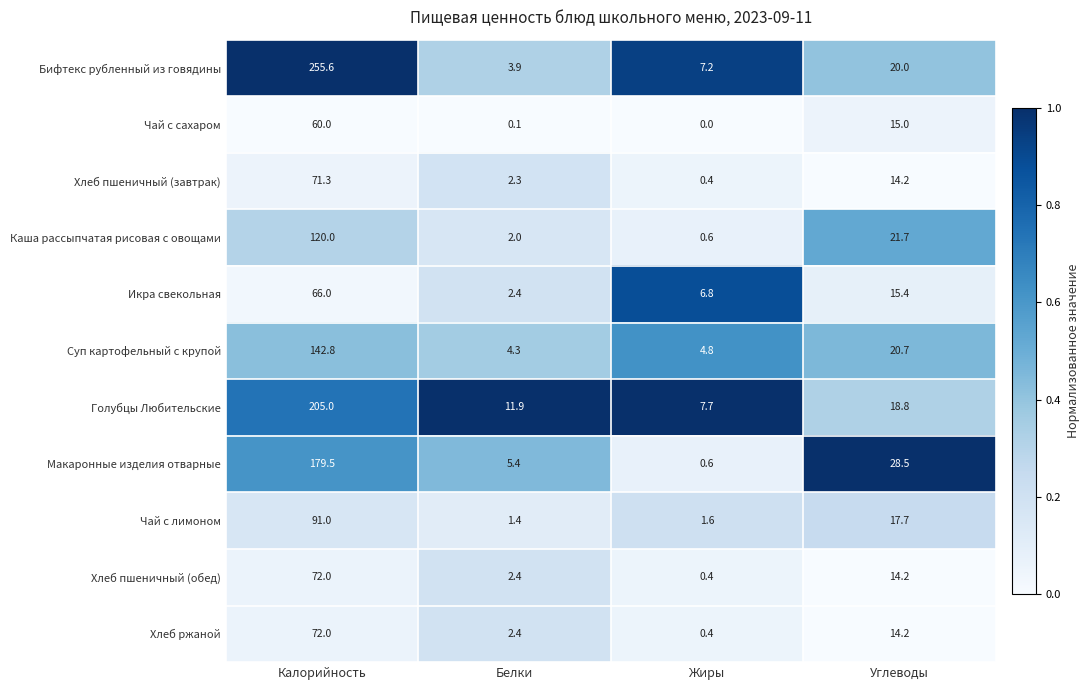

What is the maximum value shown in the chart?

255.6